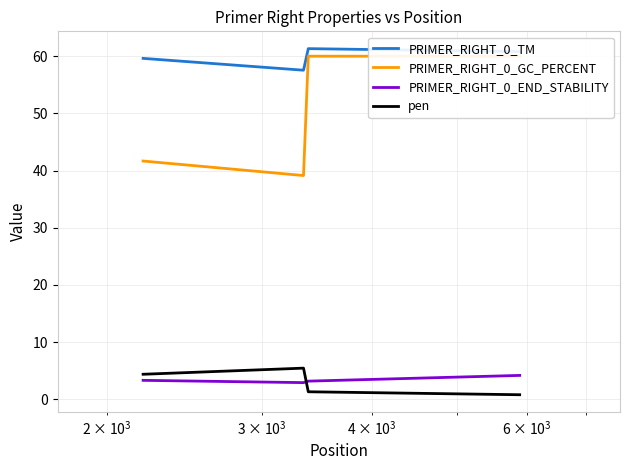

True or false: PRIMER_RIGHT_0_GC_PERCENT and PRIMER_RIGHT_0_END_STABILITY intersect in this chart.

False